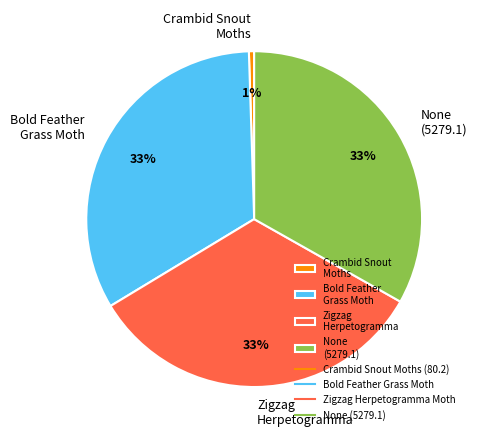

To the nearest percent, what percentage of the pie is None (5279.1)?

33%